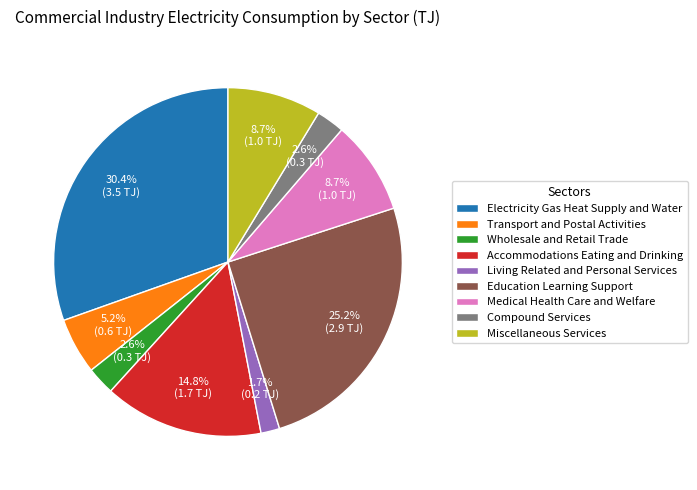

What percentage do Wholesale and Retail Trade and Miscellaneous Services together represent?

11.3%